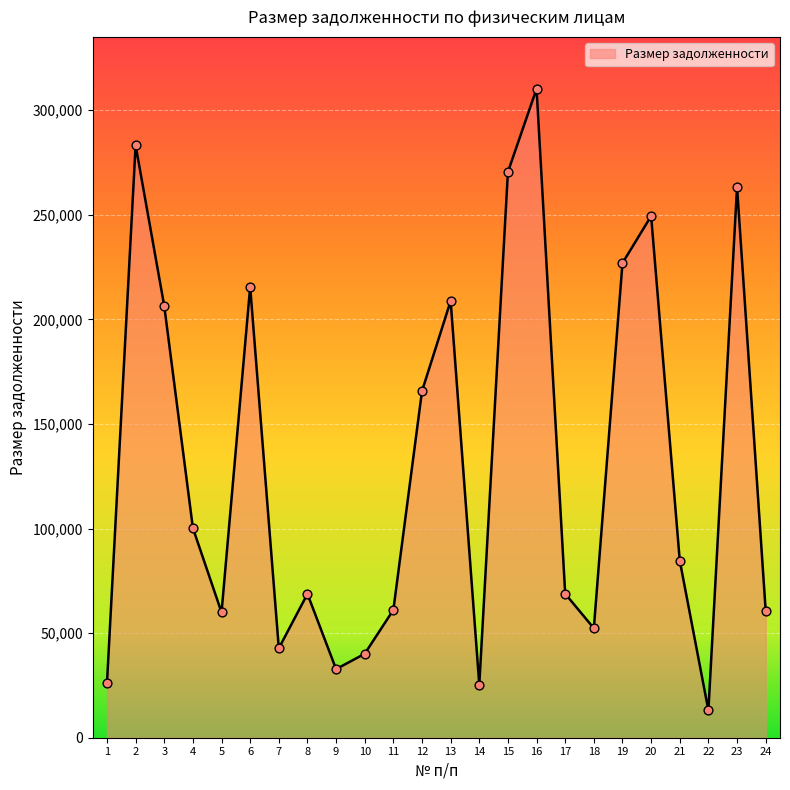

What is the ratio of the value at 20 to the value at 14?

9.9